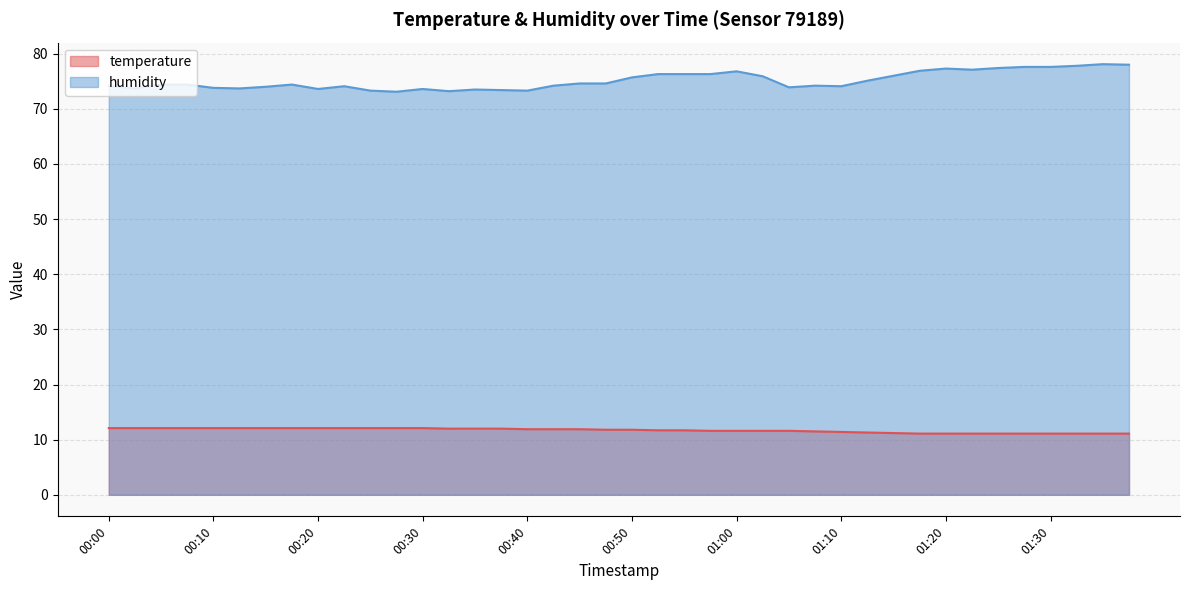

At which category is the sum across all series the highest?

01:35